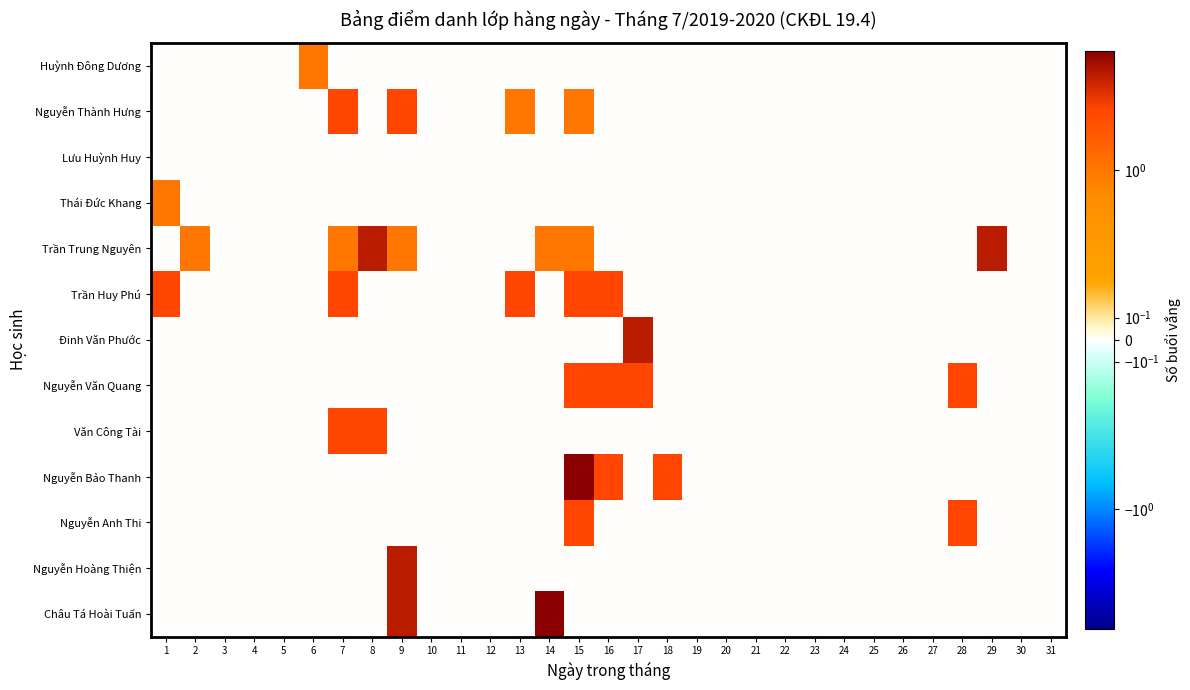

Which series has the largest range (max minus min)?

Nguyễn Bảo Thanh